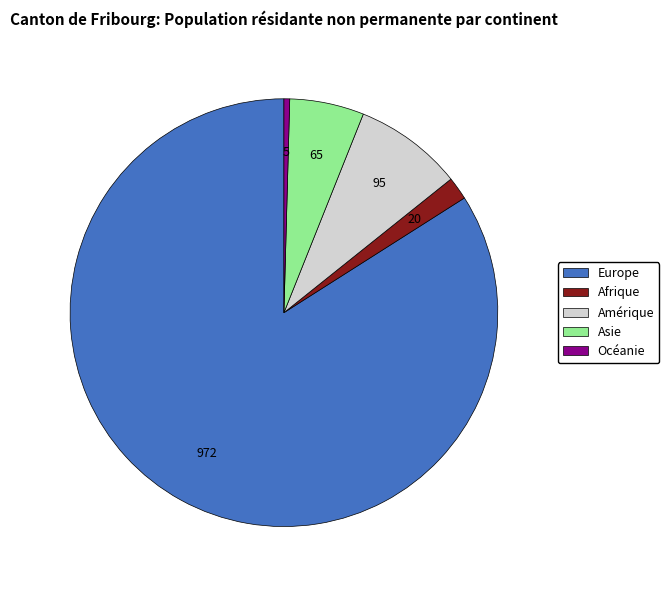

What is the largest slice in the pie chart?

Europe